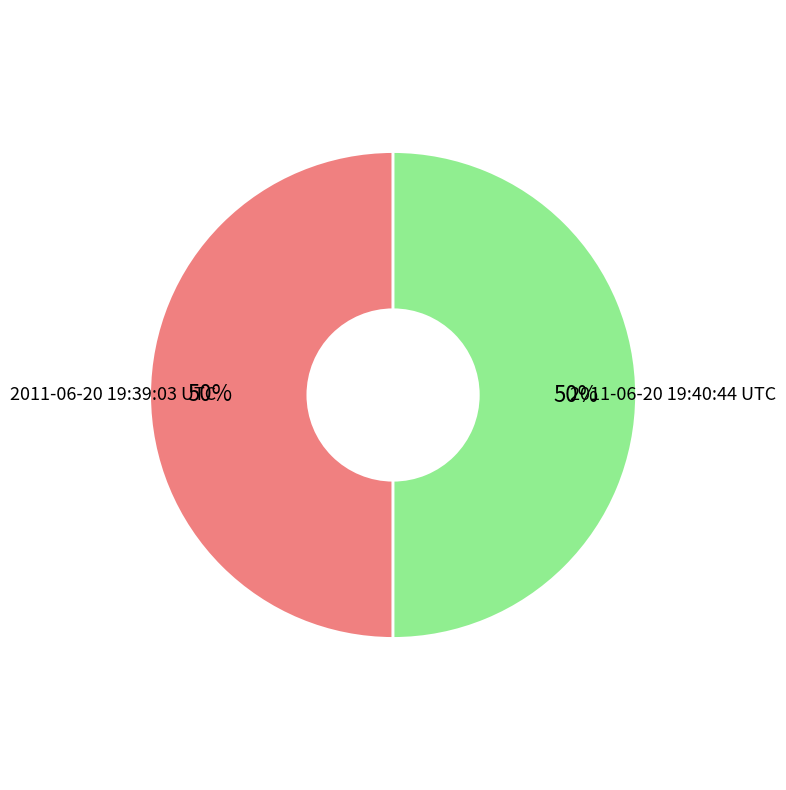

To the nearest percent, what portion does 2011-06-20 19:40:44 UTC represent?

50%